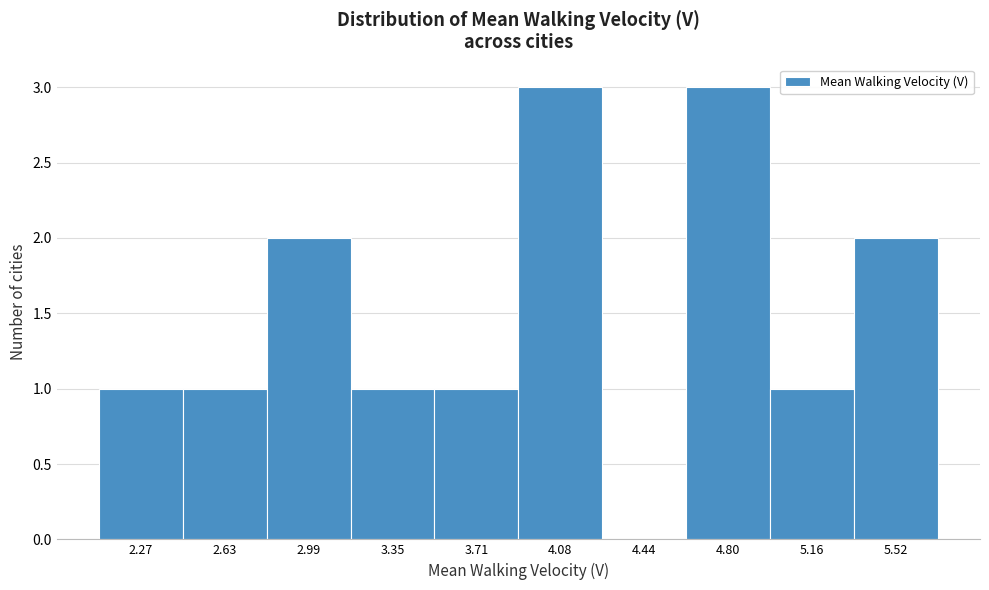

Reading left to right, extract all data points from this chart.

2.27=1	2.63=1	2.99=2	3.35=1	3.71=1	4.08=3	4.44=0	4.80=3	5.16=1	5.52=2